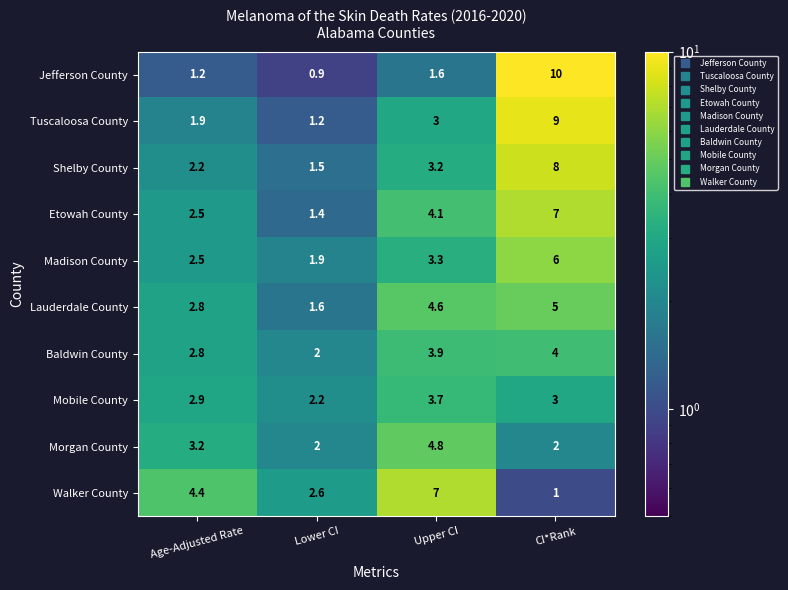

What is the approximate value of Mobile County at Lower CI?

2.2